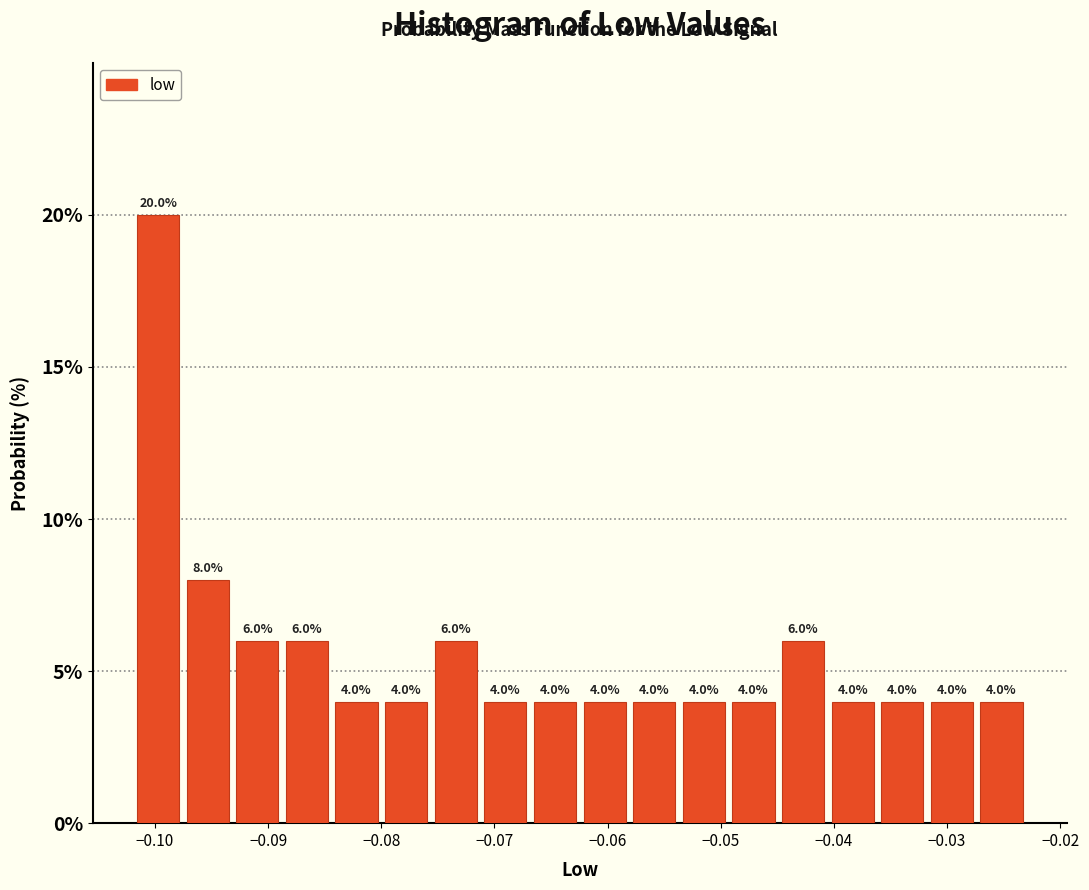

Reading left to right, list every bar in this chart as the range it spans on the x-axis followed by its height. The bar edges are not printed on the chart, so give them approximately, as read against the axis.

-0.102 to -0.098: 20.0
-0.098 to -0.093: 8.0
-0.093 to -0.089: 6.0
-0.089 to -0.084: 6.0
-0.084 to -0.080: 4.0
-0.080 to -0.076: 4.0
-0.076 to -0.071: 6.0
-0.071 to -0.067: 4.0
-0.067 to -0.062: 4.0
-0.062 to -0.058: 4.0
-0.058 to -0.054: 4.0
-0.054 to -0.049: 4.0
-0.049 to -0.045: 4.0
-0.045 to -0.041: 6.0
-0.041 to -0.036: 4.0
-0.036 to -0.032: 4.0
-0.032 to -0.027: 4.0
-0.027 to -0.023: 4.0